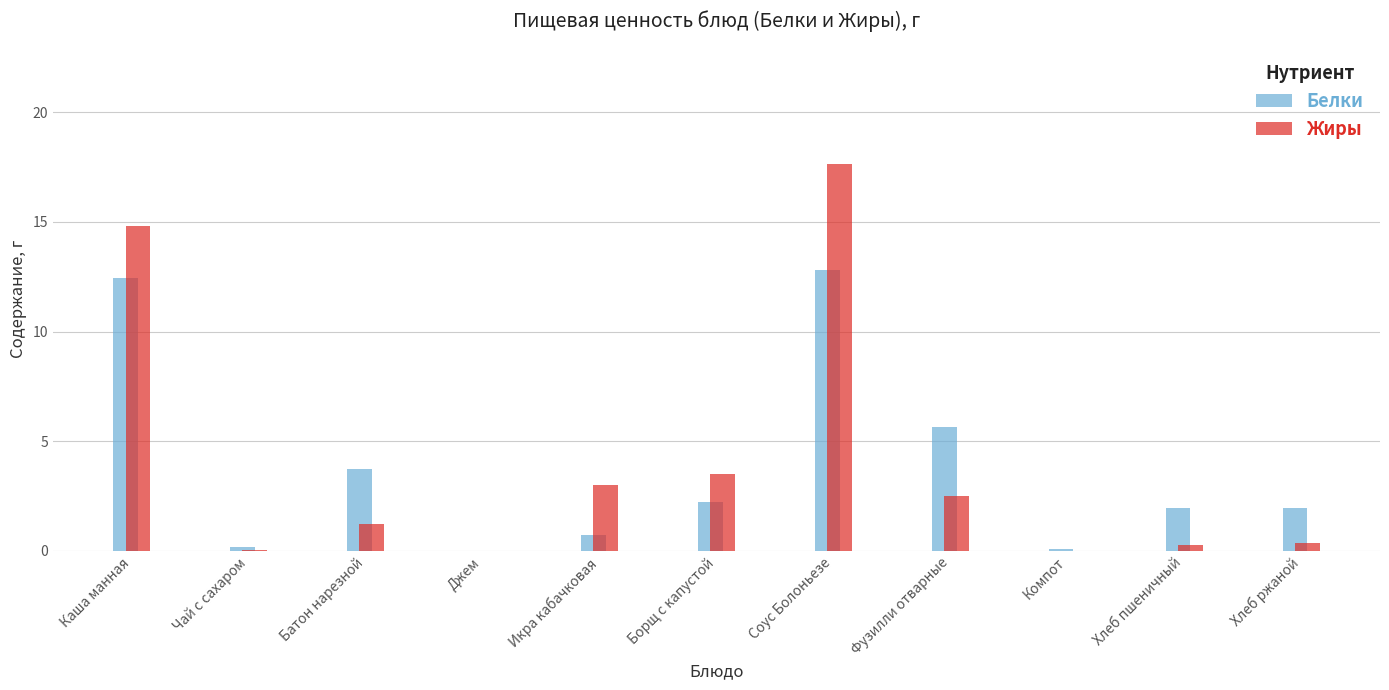

What is the sum of all Белки values?

41.8